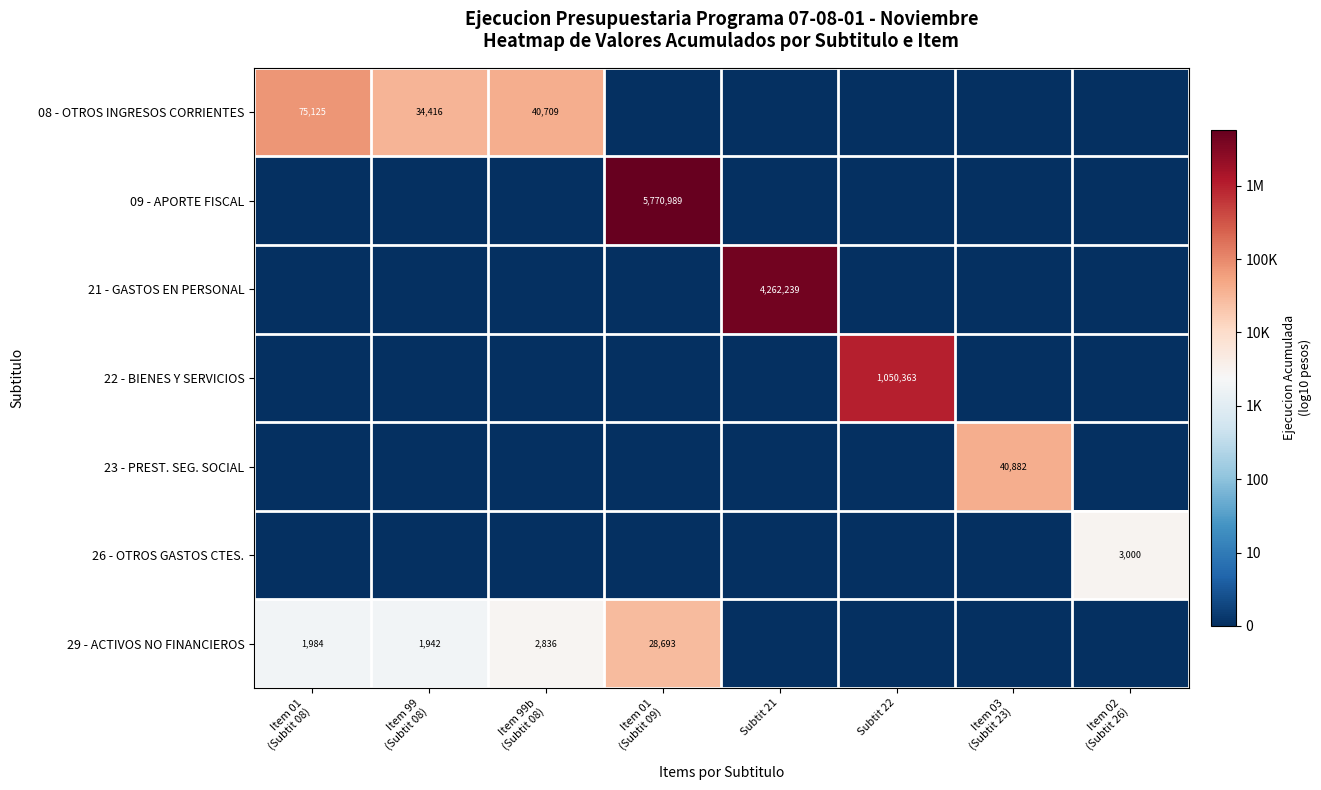

True or false: 21 - GASTOS EN PERSONAL has a value of 1616565 at Subtit 21.

False